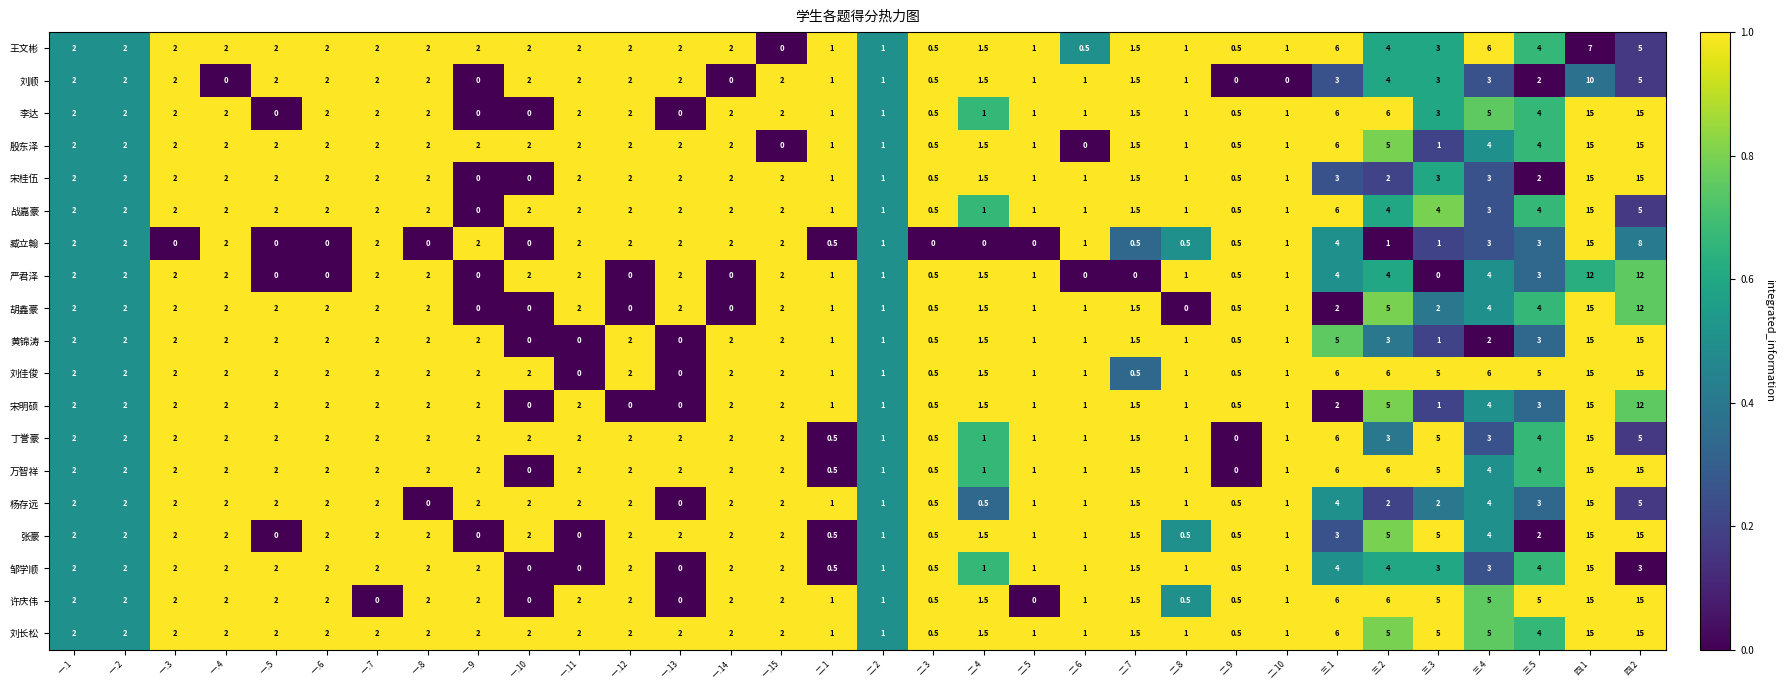

Is the value of 严君泽 at 一.8 greater than the value of 杨存远 at 二.8?

Yes